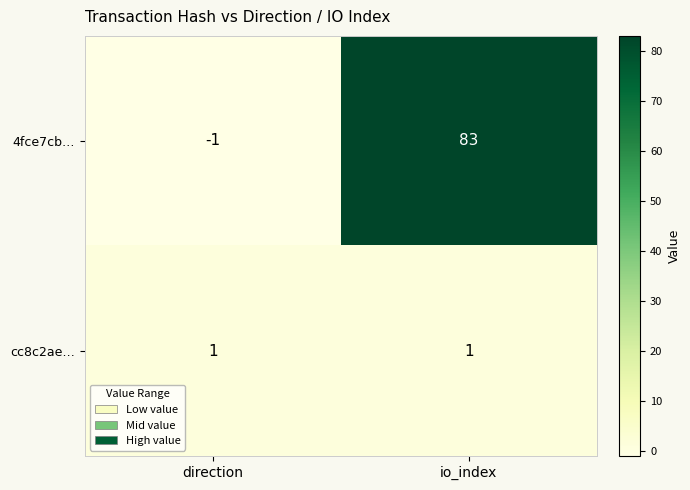

Which series has the largest total across all categories?

4fce7cb…